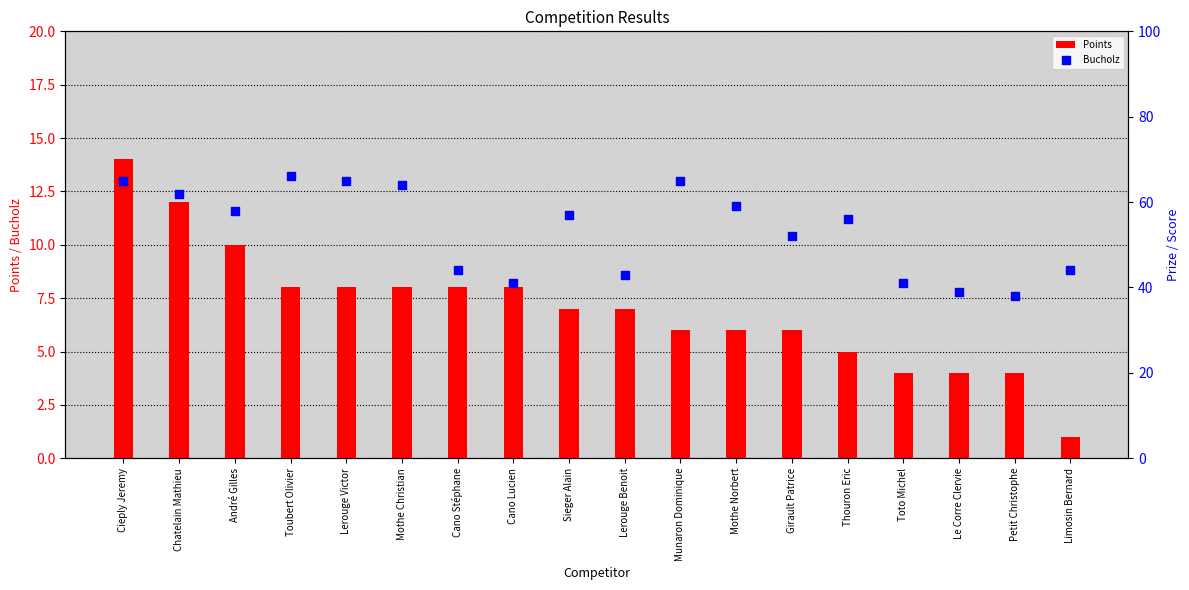

Which series reaches the minimum Y coordinate?

Points